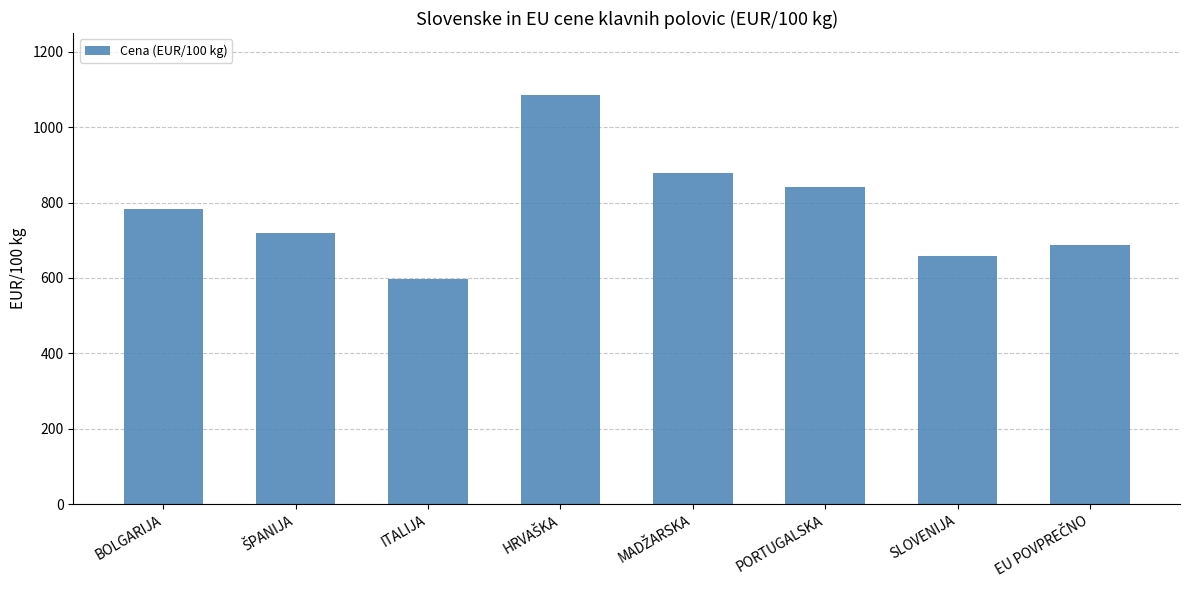

What is the sum of all values?

6248.8